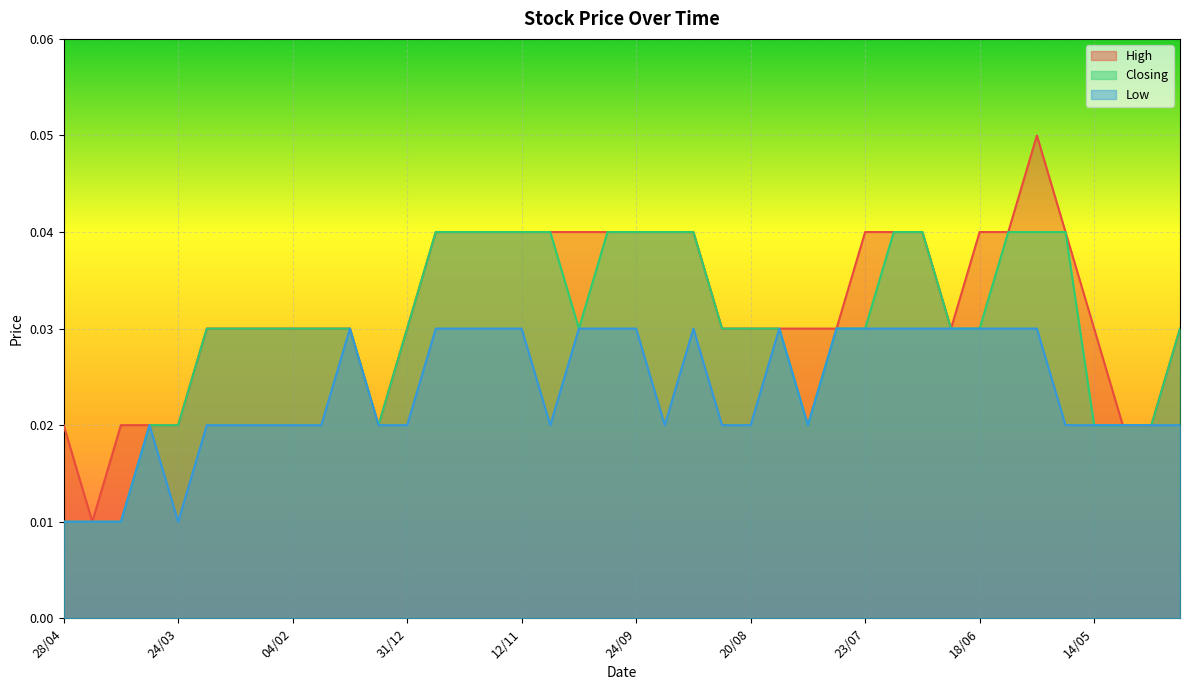

At which category does Closing reach its first local valley?

07/01